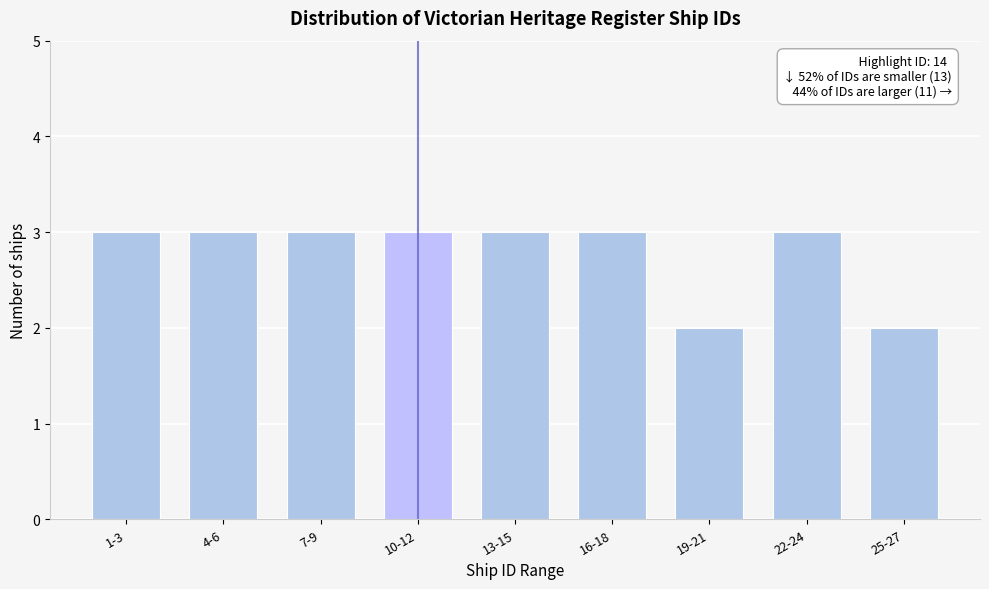

Reading left to right, transcribe all the data shown in this chart.

3	3	3	3	3	3	2	3	2